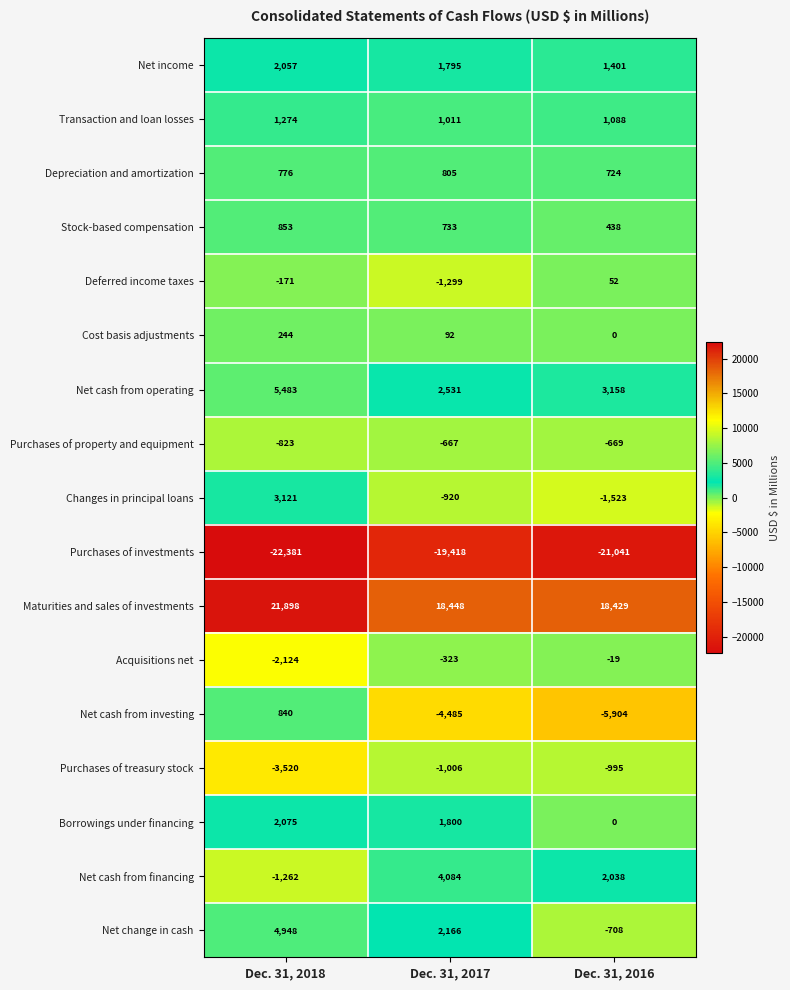

List the series in order of their peak value, highest first.

Maturities and sales of investments, Net cash from operating, Net change in cash, Net cash from financing, Changes in principal loans, Borrowings under financing, Net income, Transaction and loan losses, Stock-based compensation, Net cash from investing, Depreciation and amortization, Cost basis adjustments, Deferred income taxes, Acquisitions net, Purchases of property and equipment, Purchases of treasury stock, Purchases of investments